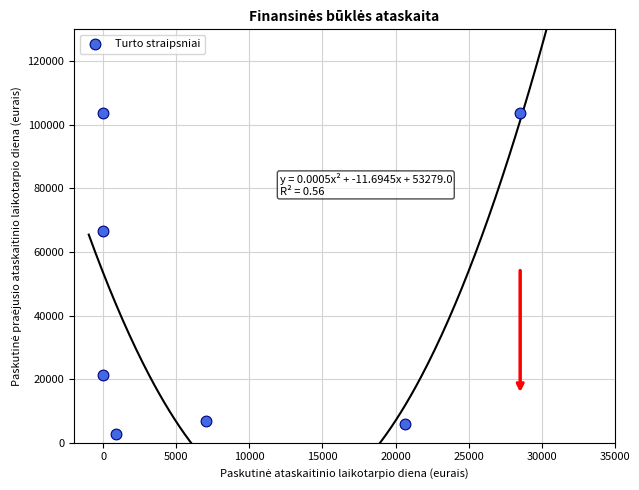

What Y value in the scatter plot is closest to 53171?

66544